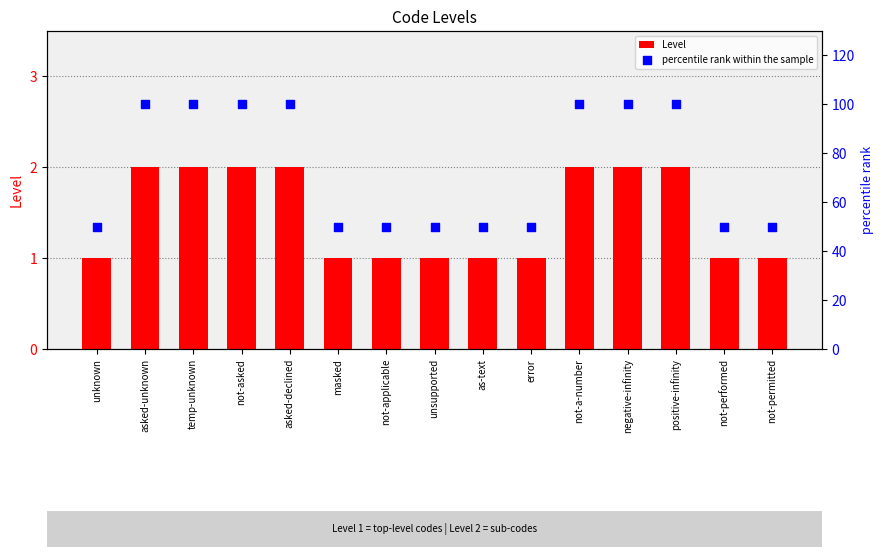

Which series has the largest total across all categories?

percentile rank within the sample